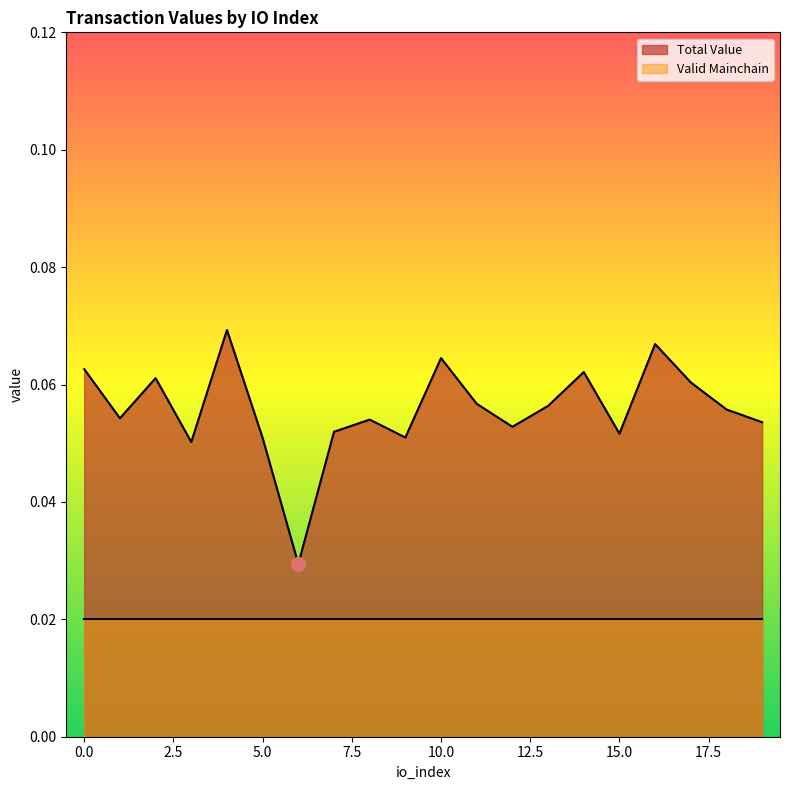

Reading left to right, list all the values displayed in this chart.

0.1	0.1	0.1	0.1	0.1	0.1	0.0	0.1	0.1	0.1	0.1	0.1	0.1	0.1	0.1	0.1	0.1	0.1	0.1	0.1